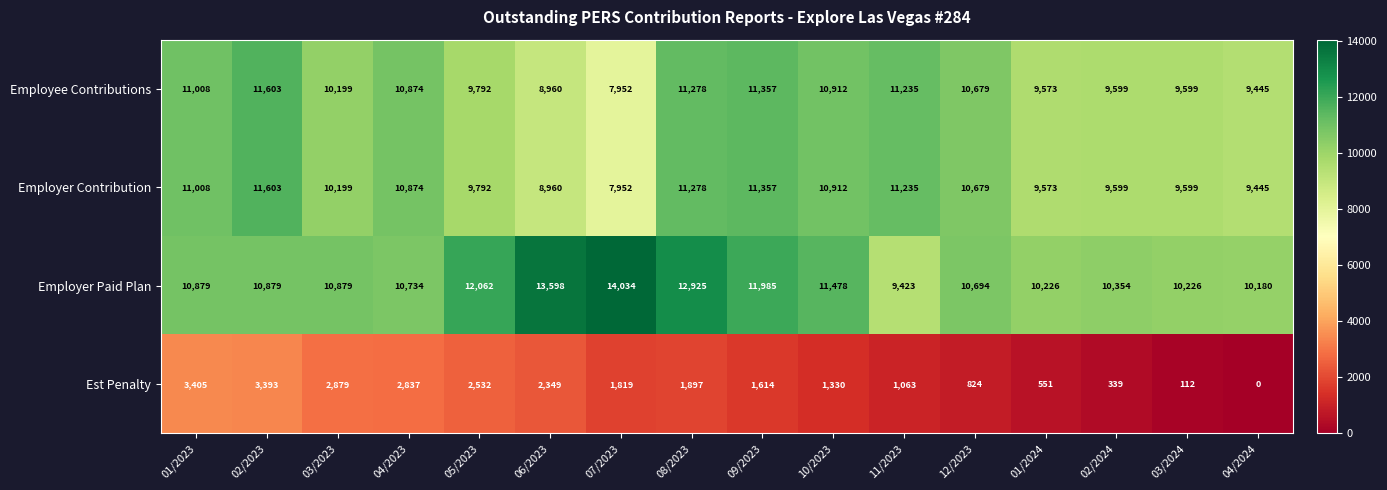

What is the total value across all series at 08/2023?

37378